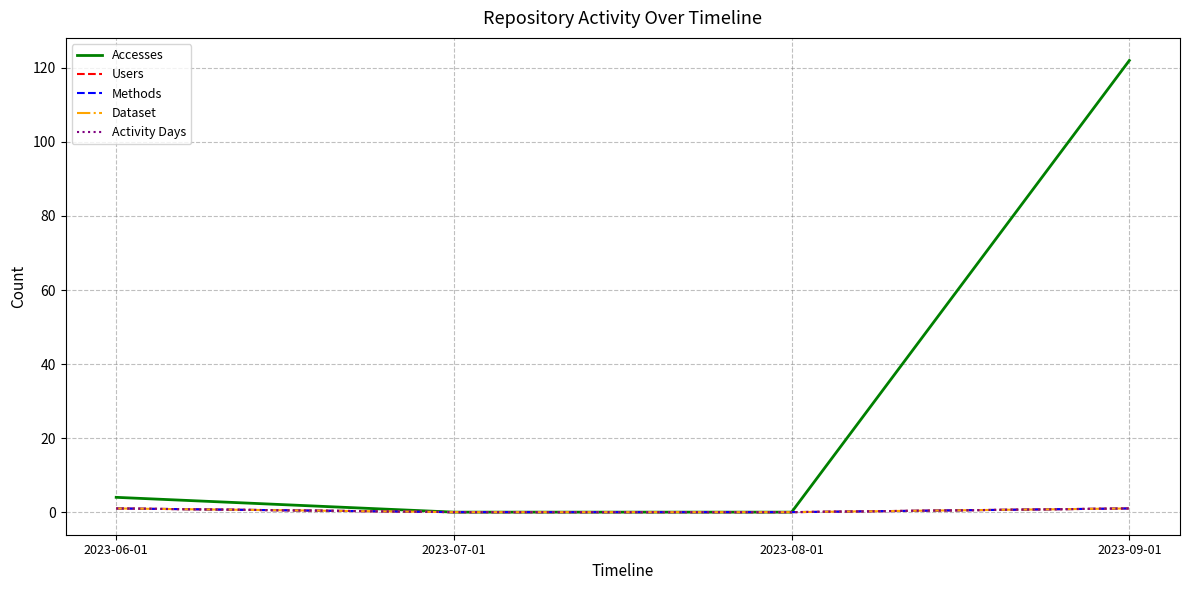

Between 2023-09-01 and 2023-08-01, which is larger?

2023-09-01